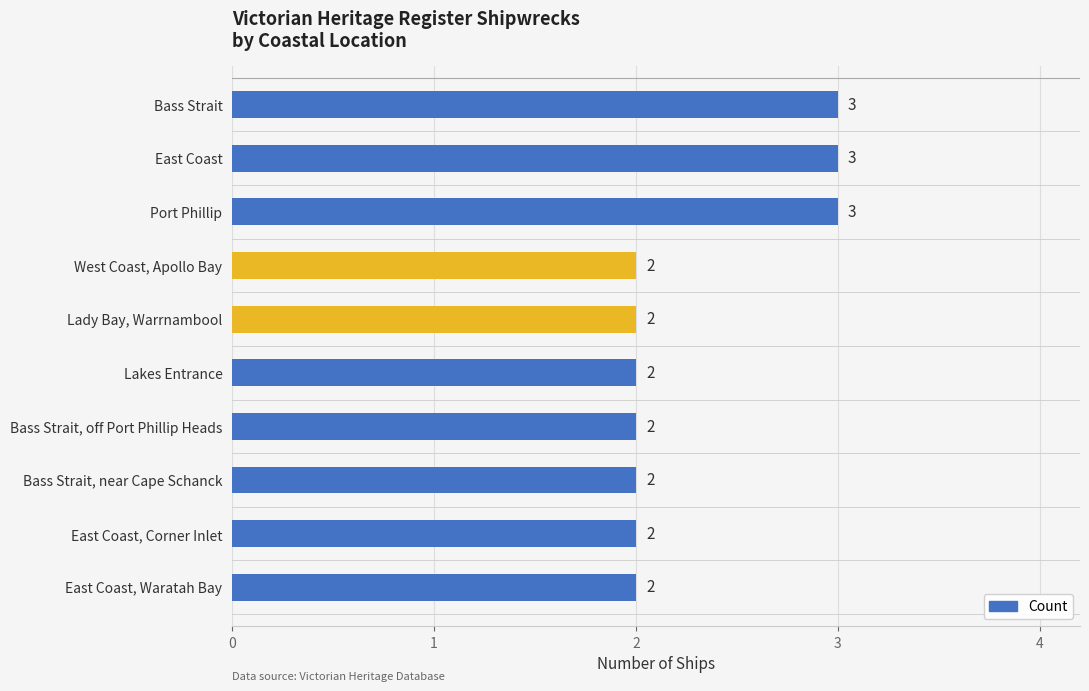

What is the label of the 4th bar from the bottom?

Bass Strait, off Port Phillip Heads